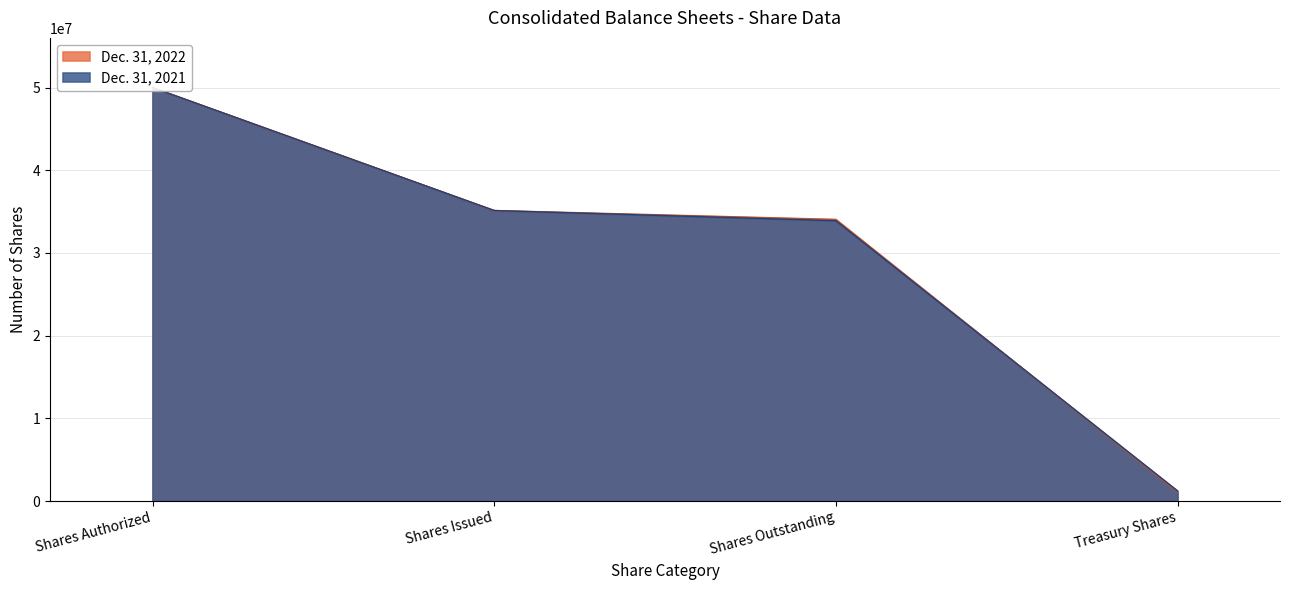

Reading left to right, transcribe all the data shown in this chart.

Dec. 31, 2022: 50000000	35128962	34055125	1073837
Dec. 31, 2021: 50000000	35128962	33898236	1230726